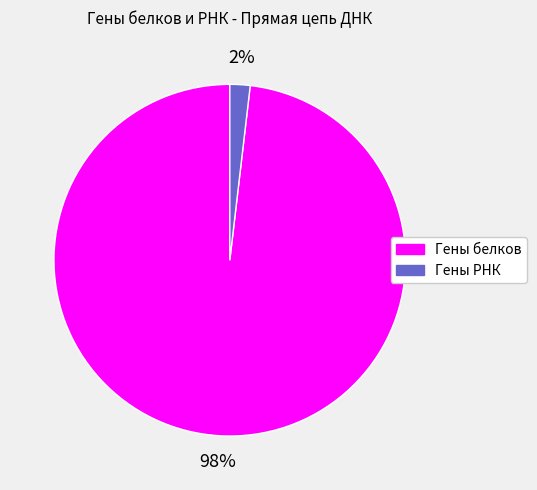

What percentage is the Гены РНК slice, to the nearest percent?

2%